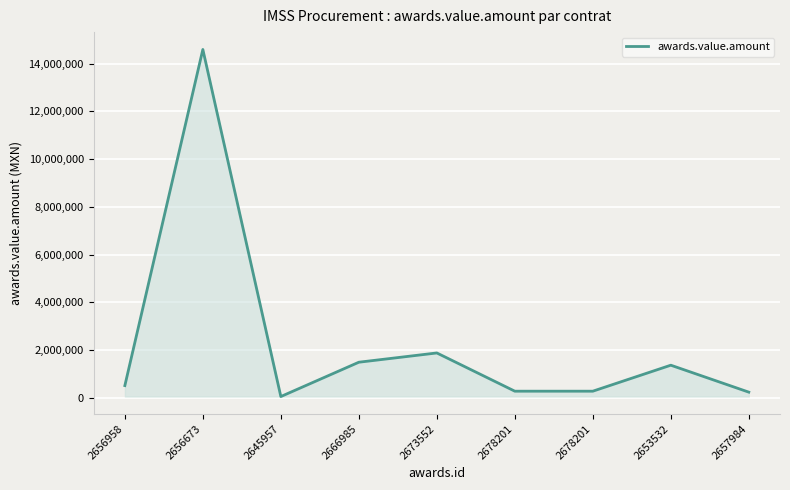

How many points are higher than both their immediate neighbors (excluding endpoints)?

3